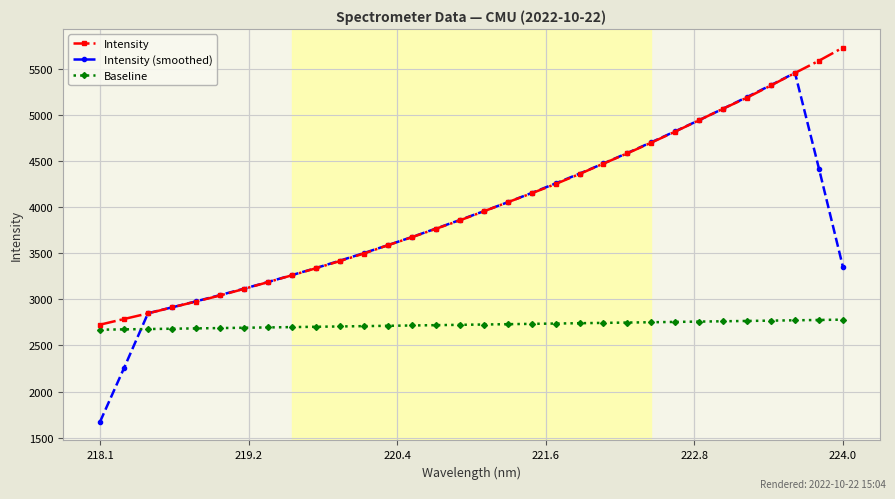

Rank the series by their maximum value, from highest to lowest.

Intensity, Intensity (smoothed), Baseline